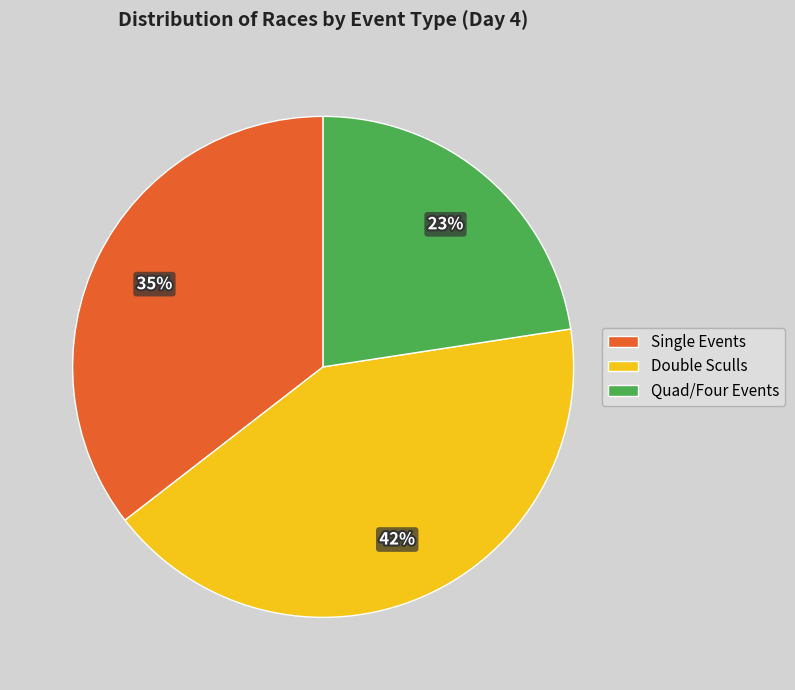

Which slice is the smallest?

Quad/Four Events